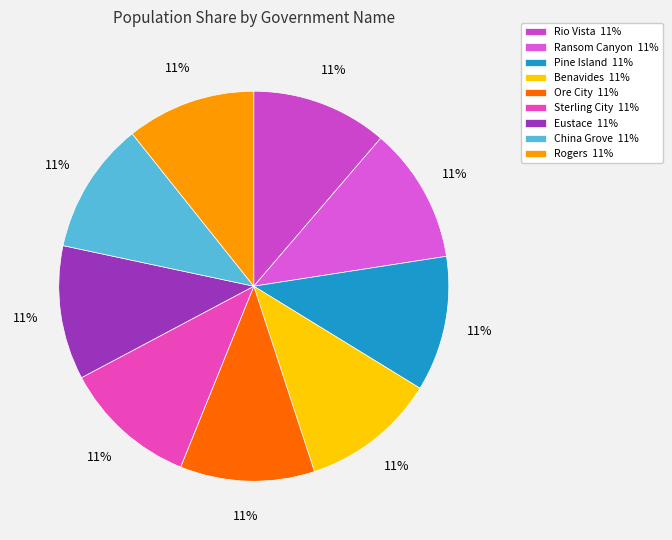

Combined, do China Grove and Rogers account for over 50%?

No